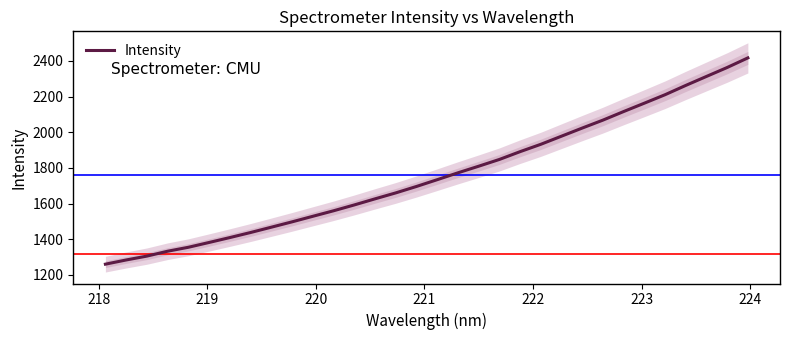

What is the maximum value for Intensity?

2416.6